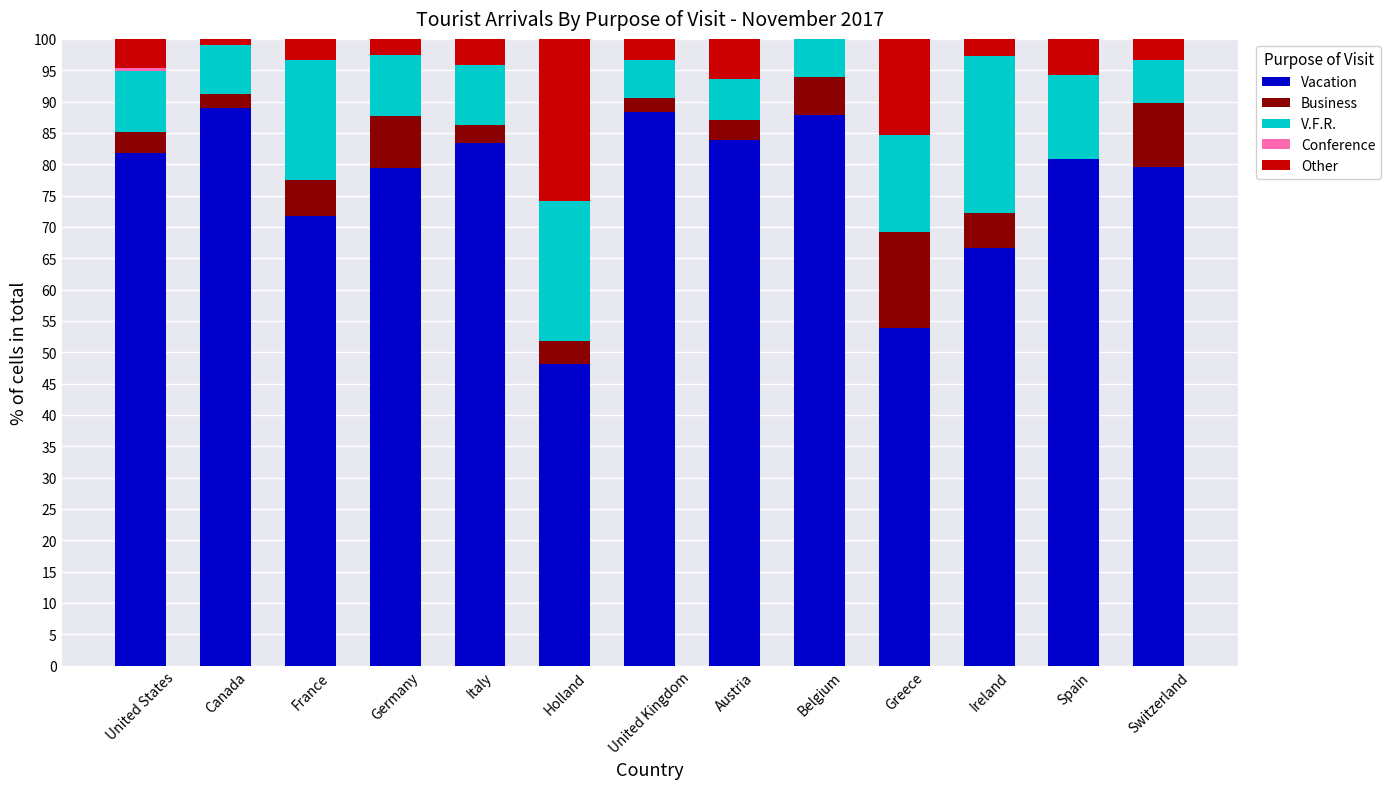

How many distinct data groups are displayed?

5